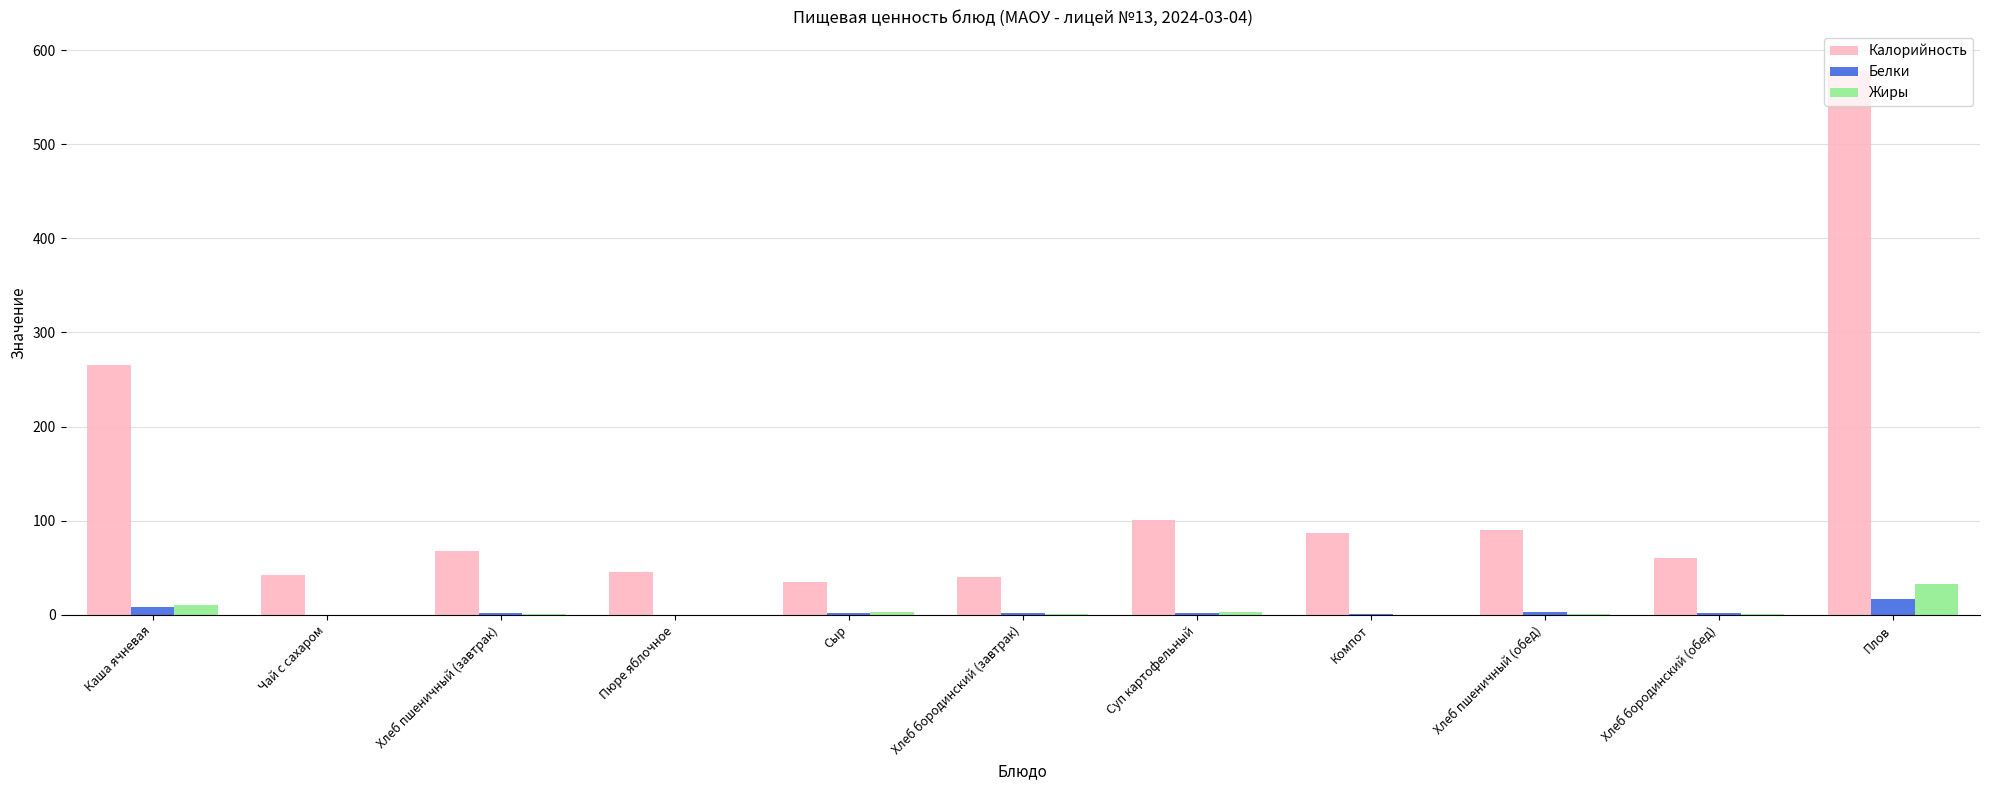

What is the average value of the Белки series?

3.5